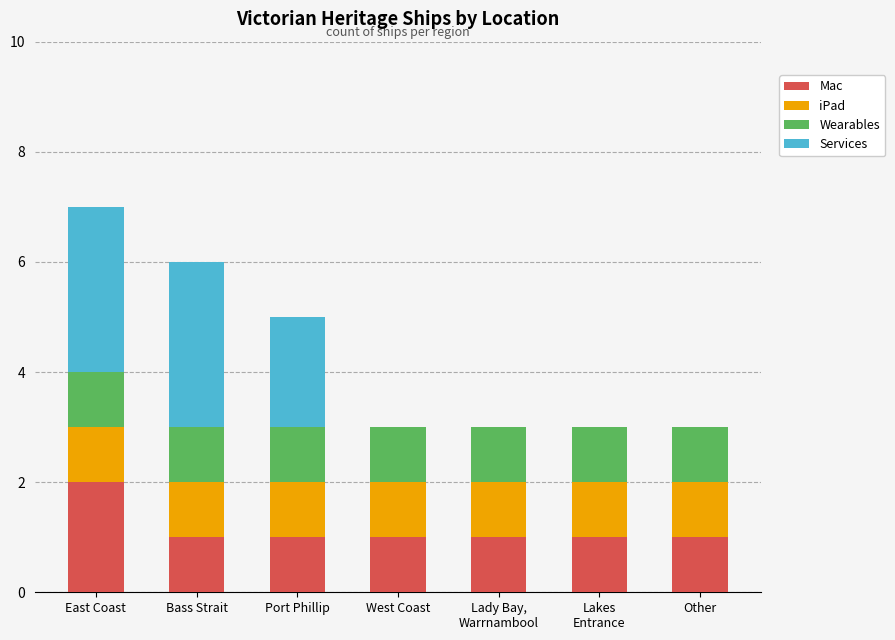

The value of Mac at West Coast is 1. True or false?

True